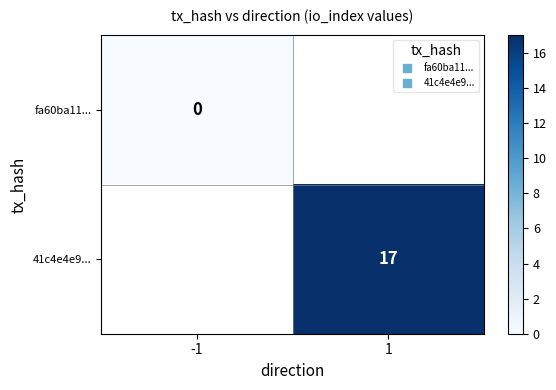

Count the number of data series in this chart.

2